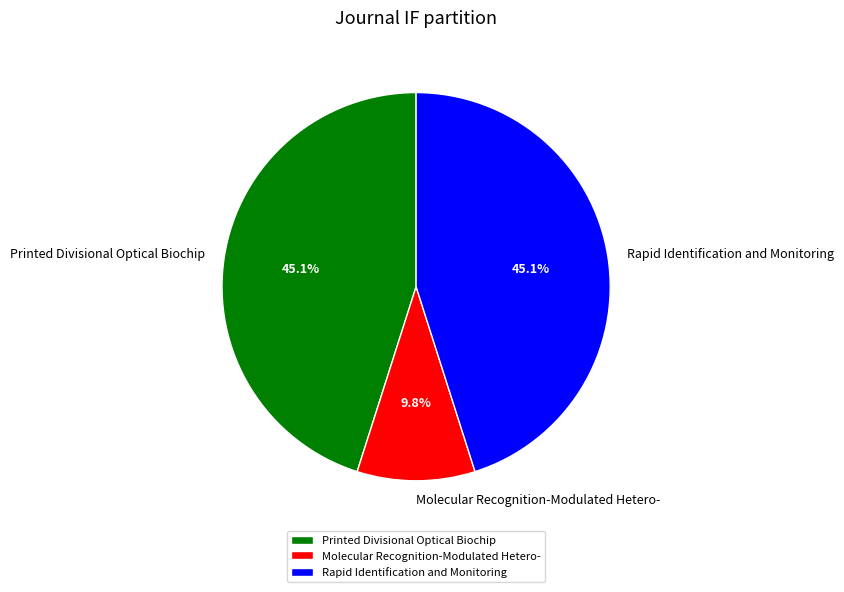

What portion of the pie excludes Molecular Recognition-Modulated Hetero-?

90.2%